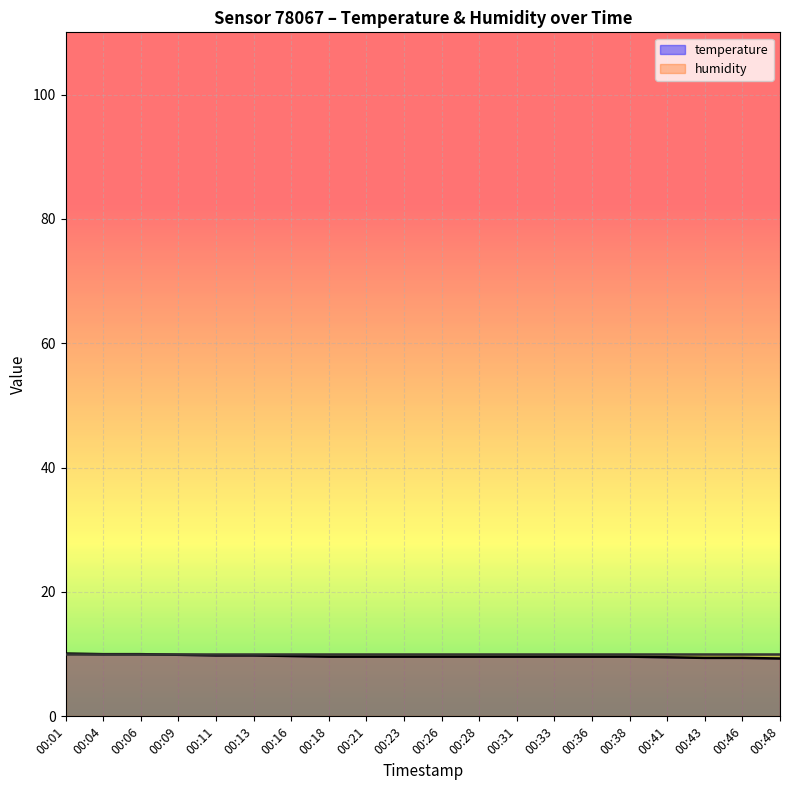

Which category has the lowest value across all series?

00:48